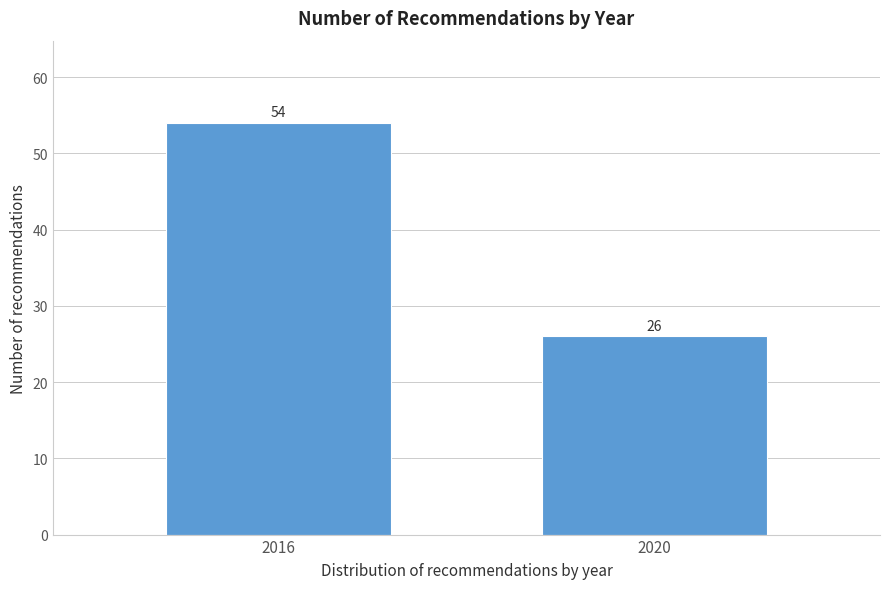

Reading right to left, list all the values displayed in this chart.

2020=26	2016=54